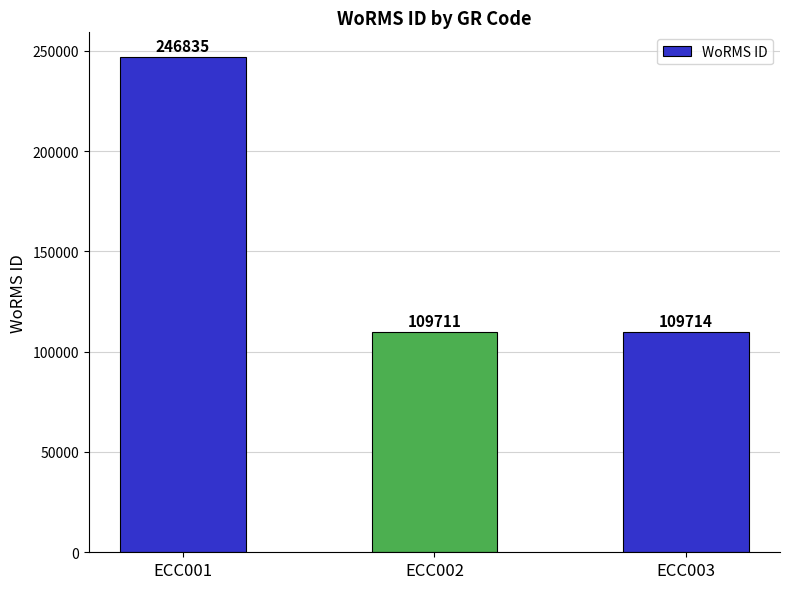

True or false: the data shows 61742 at ECC003.

False